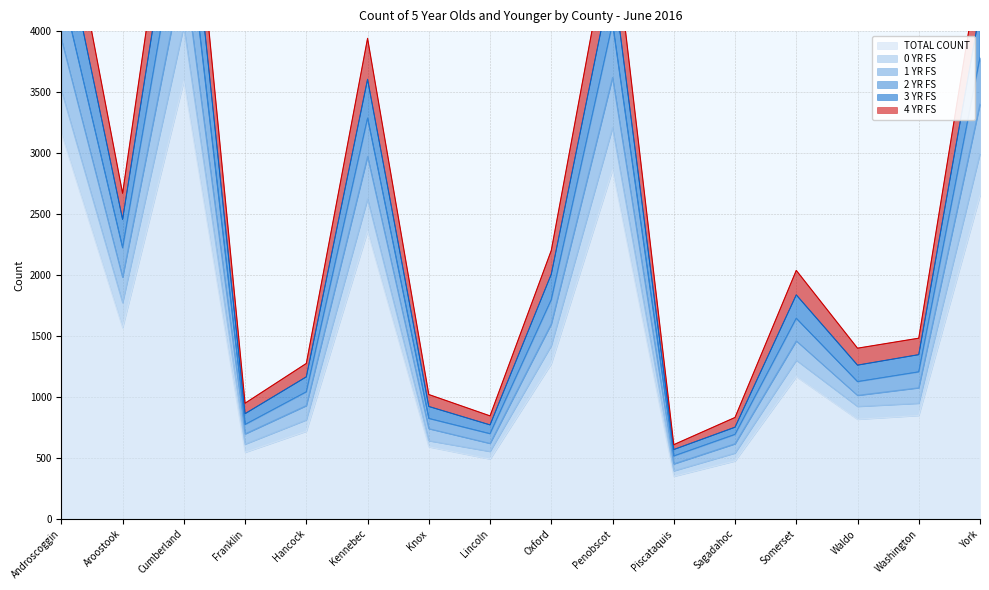

What is the sum of all TOTAL COUNT values?

23475